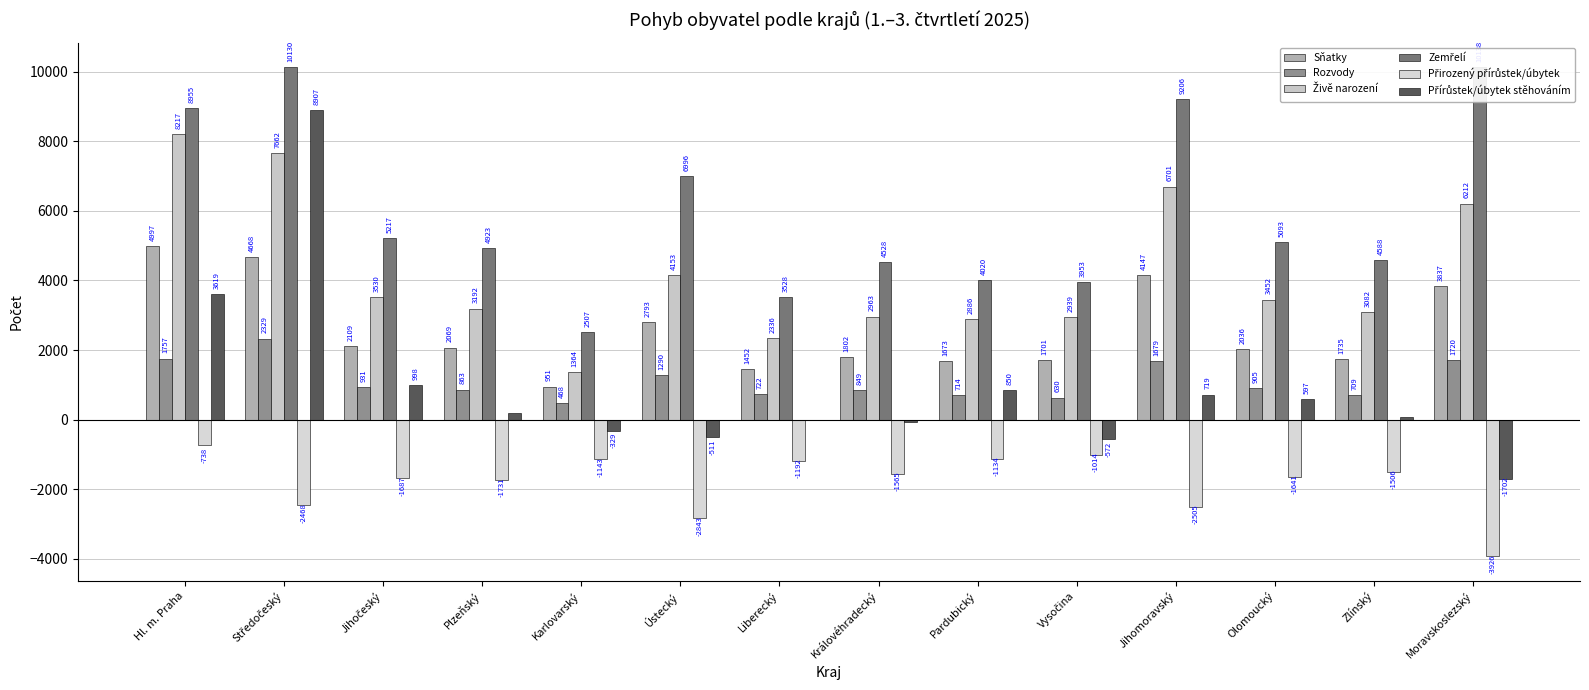

What is the difference between the maximum and minimum values in the Přírůstek/úbytek stěhováním series?

10609